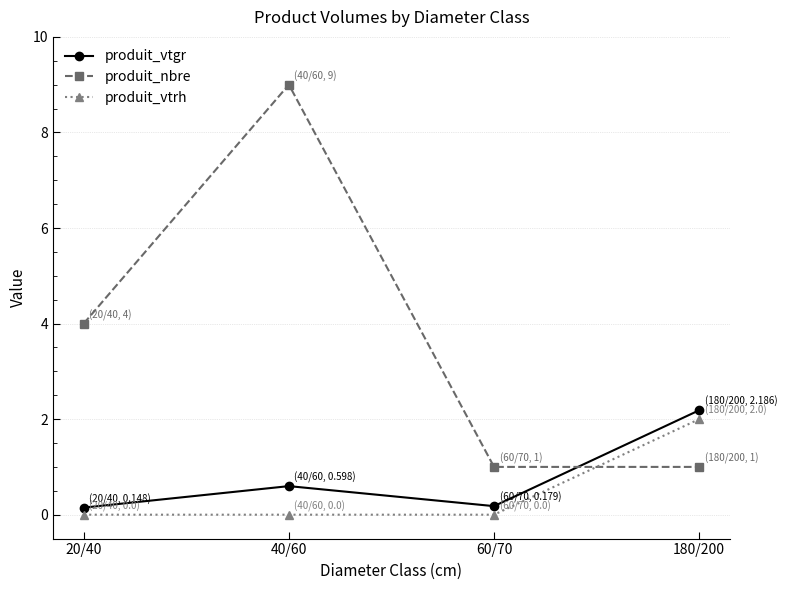

True or false: produit_vtgr and produit_vtrh cross at least once.

False